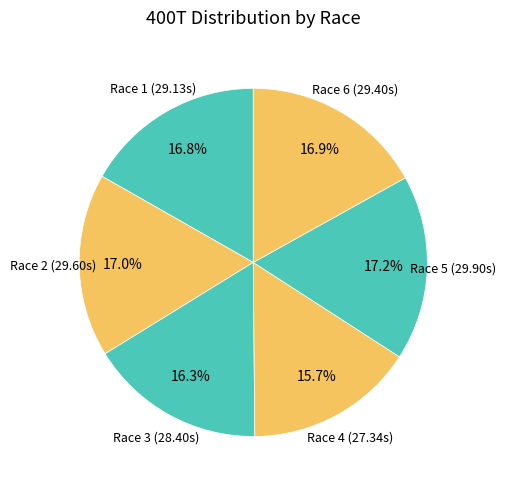

How many slices are in this pie chart?

6